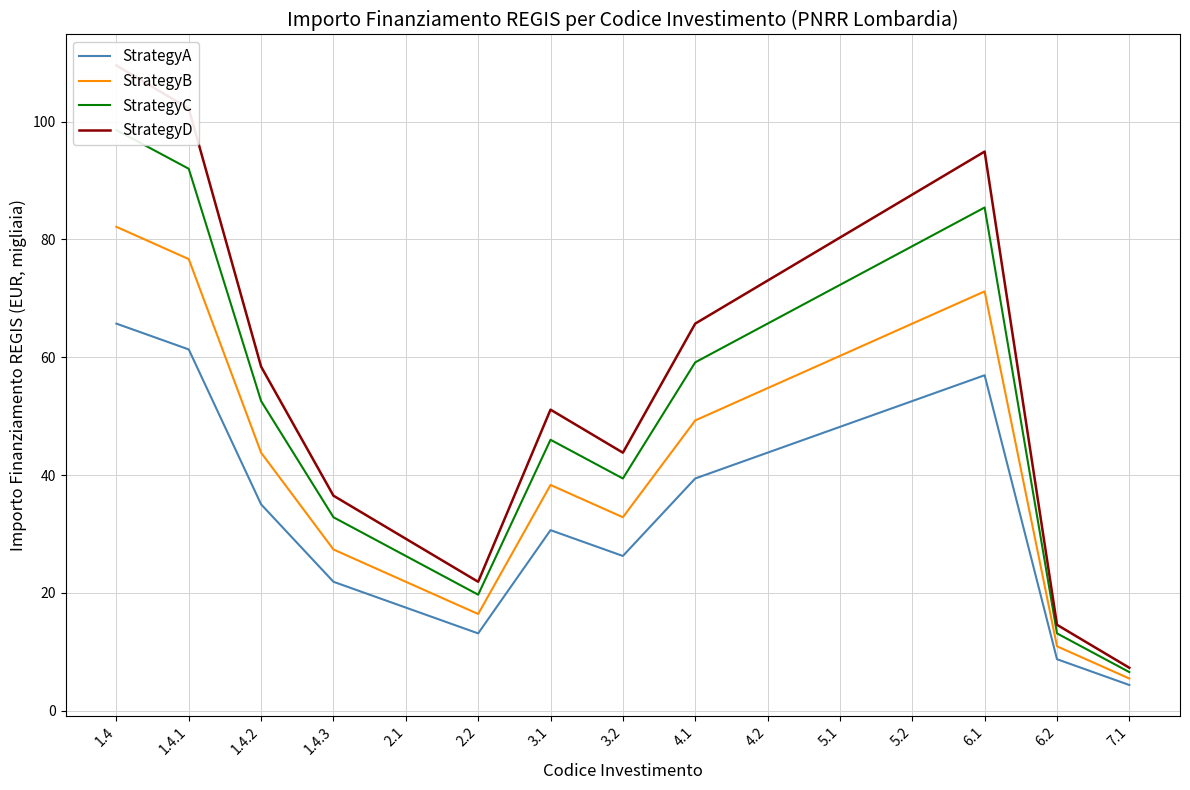

What is the difference between the second highest and minimum values in the StrategyD series?

94.9